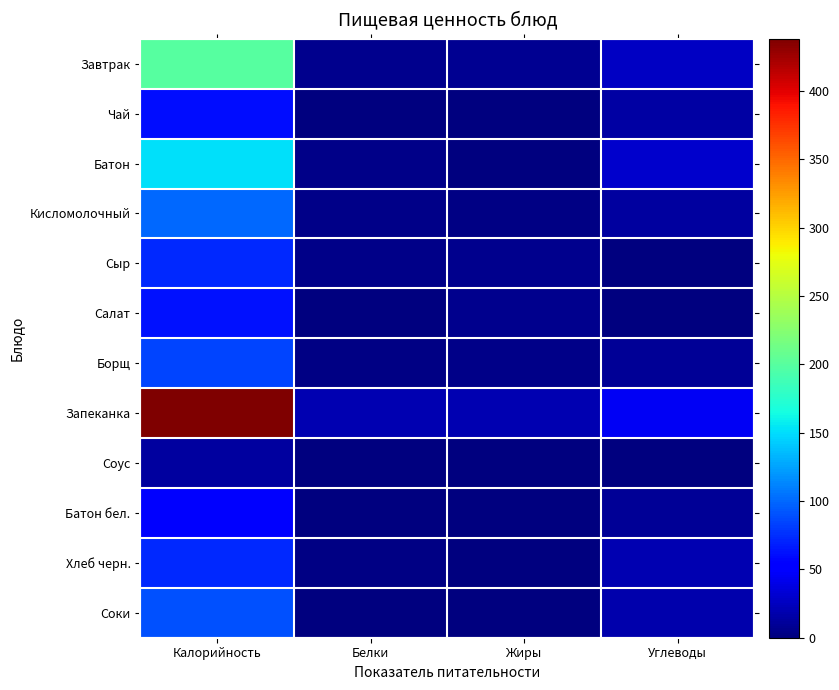

Which series has the largest total across all categories?

Запеканка